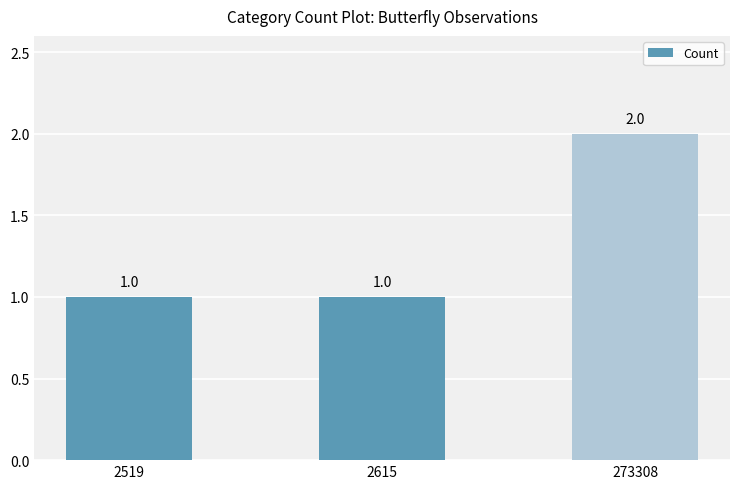

What is the difference between the values at 2519 and 273308?

1